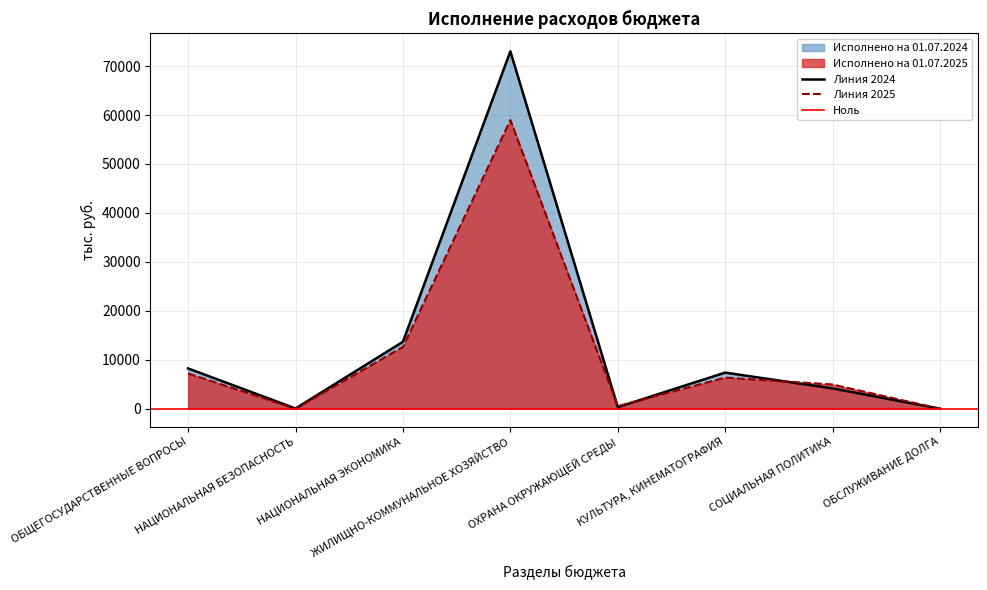

Which series ends up on top after the final intersection of Исполнено на 01.07.2024 and Исполнено на 01.07.2025?

Исполнено на 01.07.2024